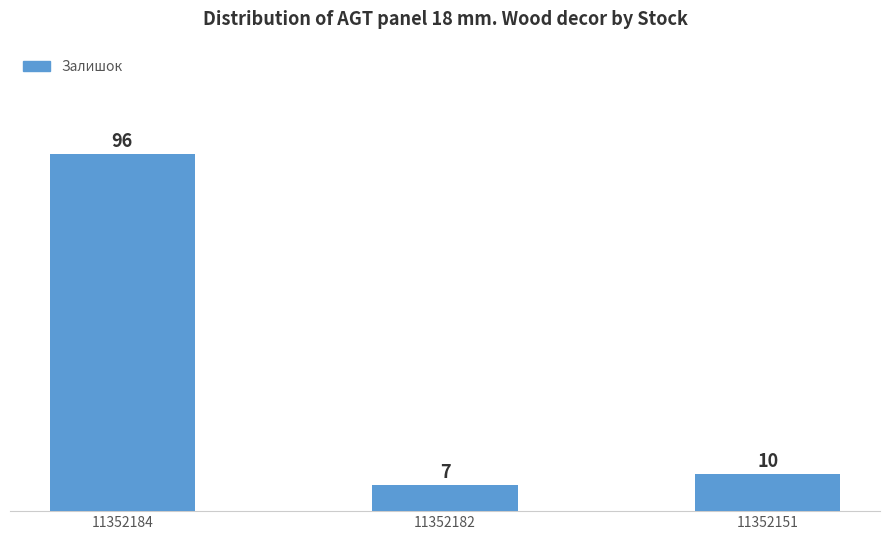

Rank the categories by value from highest to lowest.

11352184, 11352151, 11352182